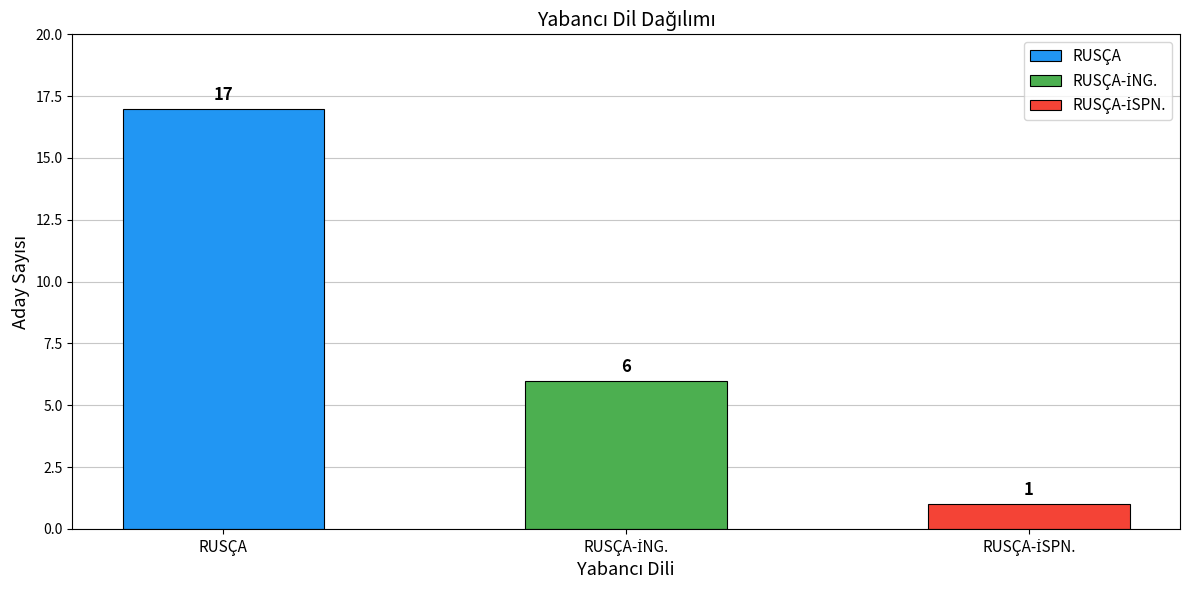

The chart shows a value of 6 at RUSÇA. True or false?

False